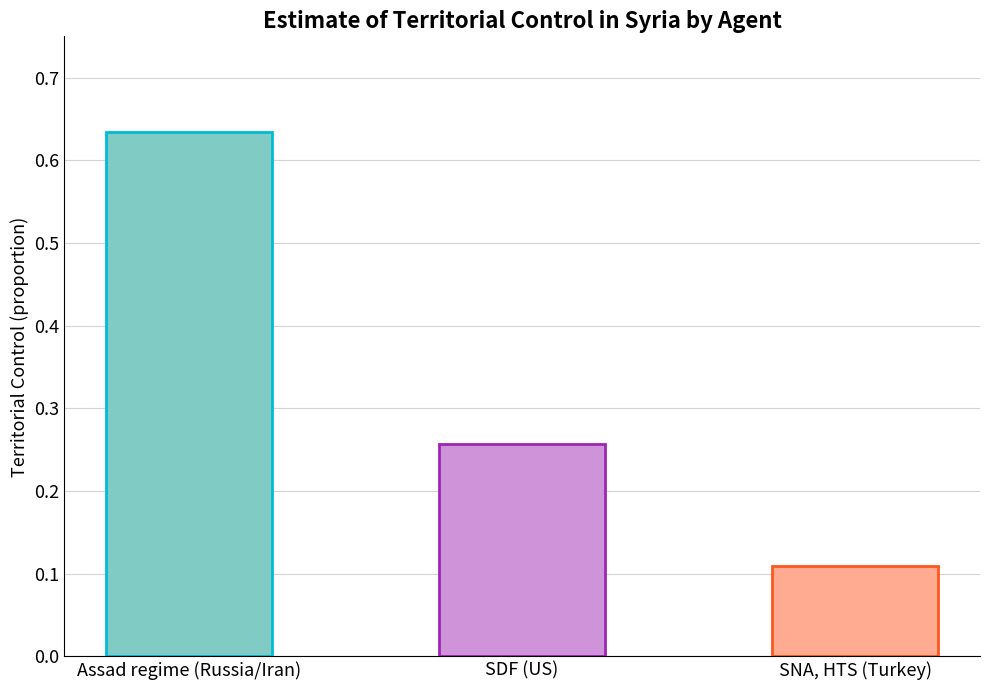

What is the label of the 1st bar from the left?

Assad regime (Russia/Iran)